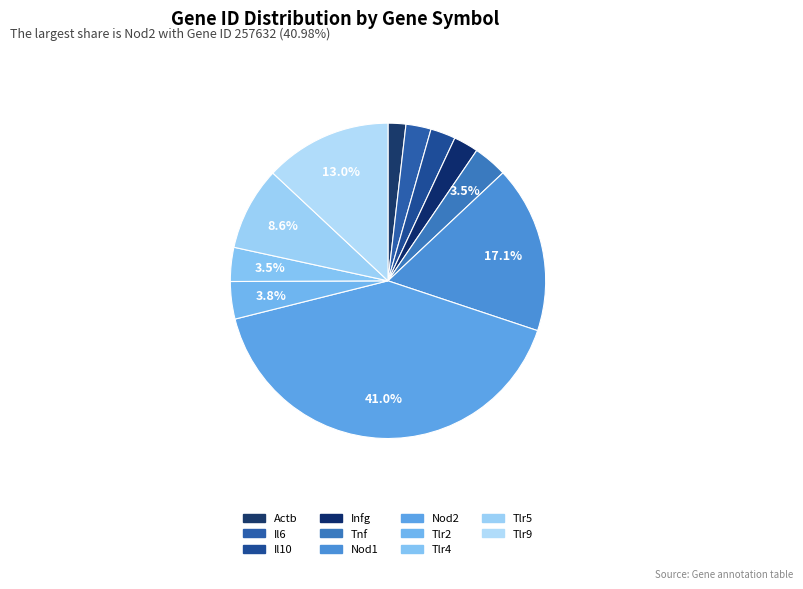

Count the number of slices in the pie.

11